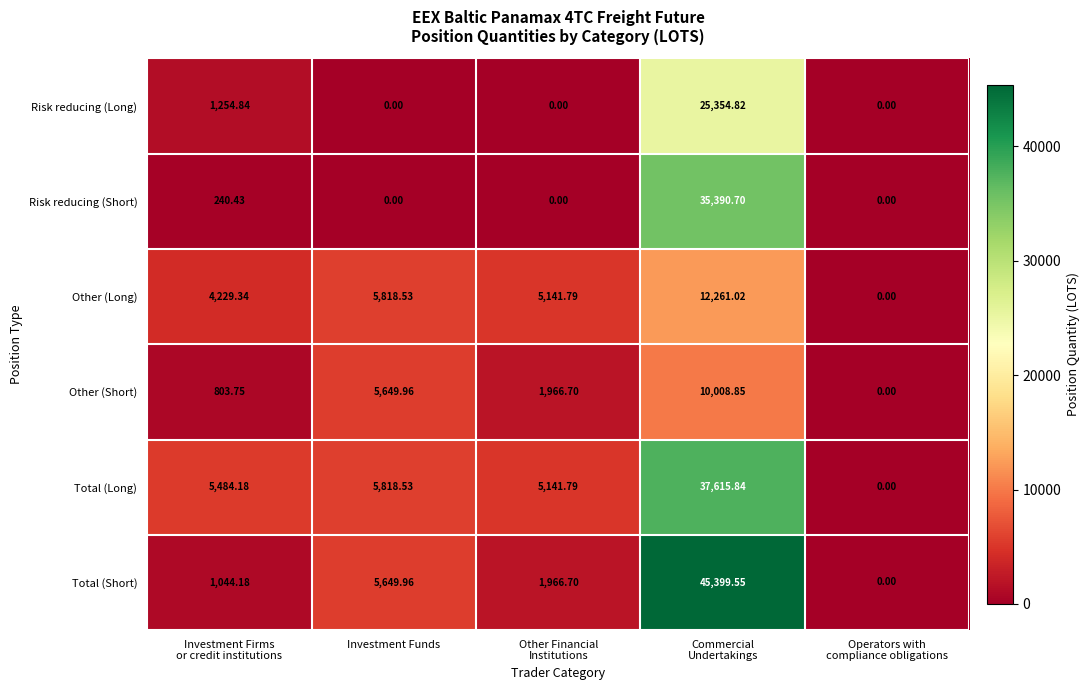

Which series has the largest range (max minus min)?

Total (Short)